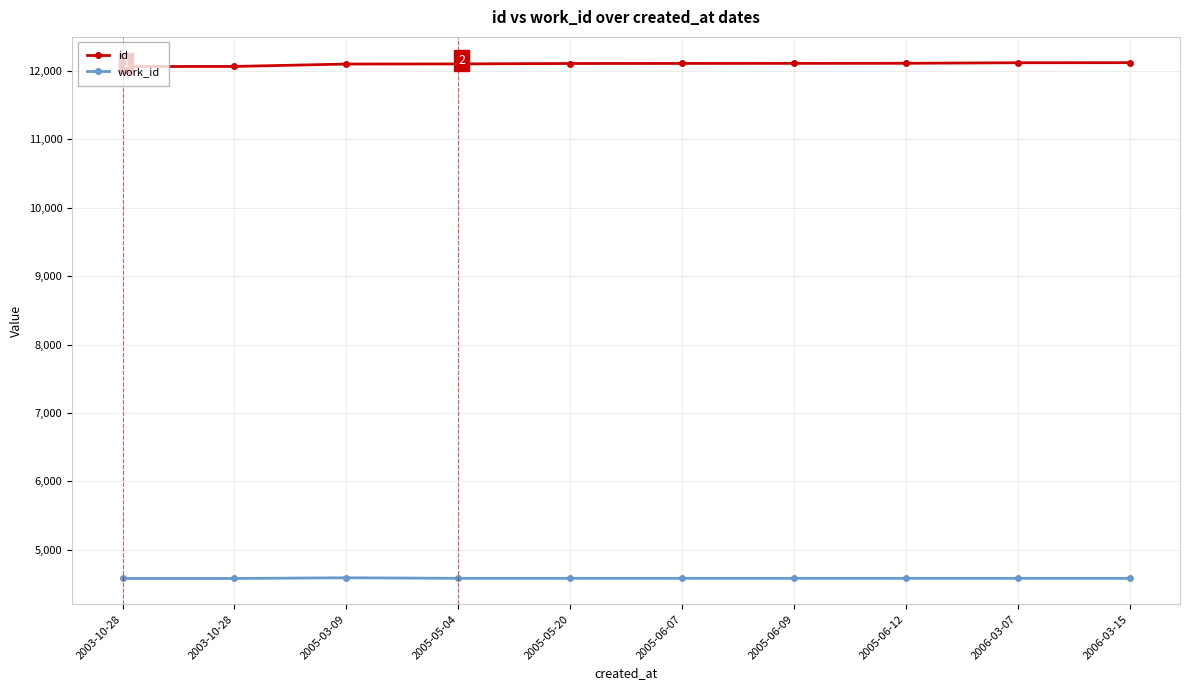

Which category has the lowest value across all series?

2003-10-28